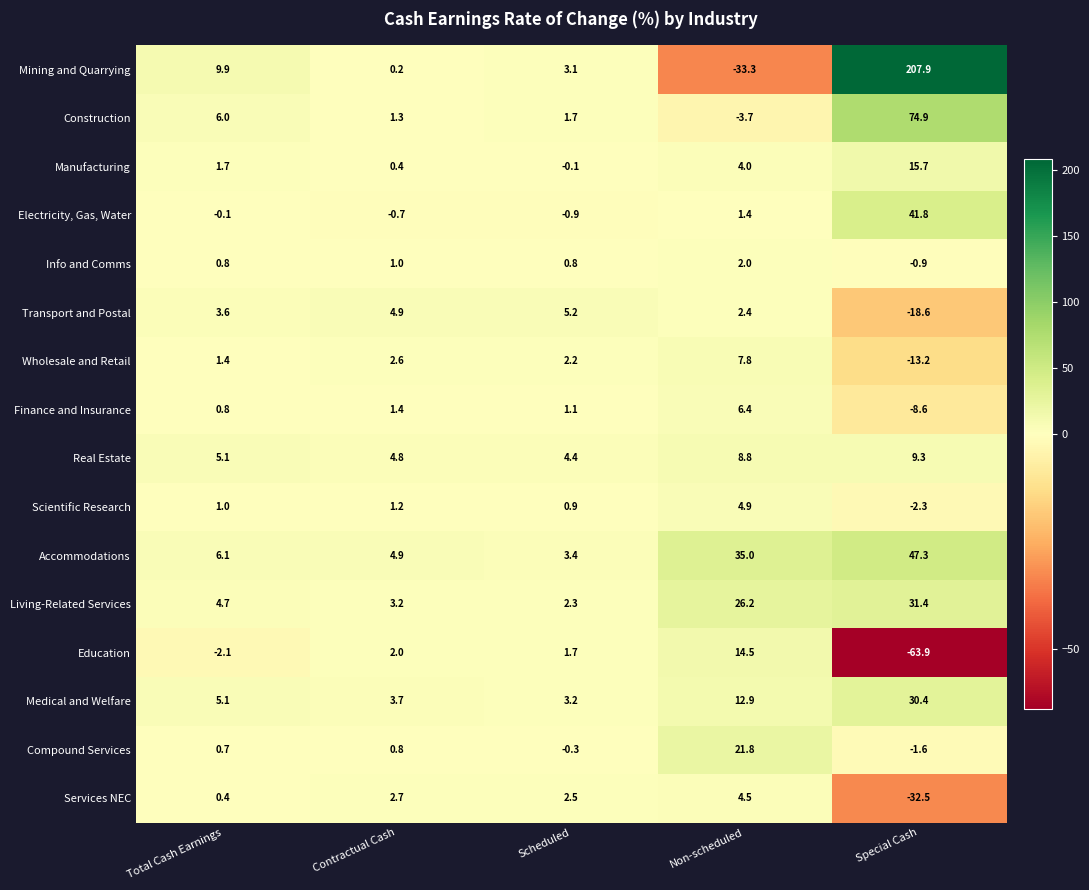

Rank the series by their maximum value, from highest to lowest.

Mining and Quarrying, Construction, Accommodations, Electricity, Gas, Water, Living-Related Services, Medical and Welfare, Compound Services, Manufacturing, Education, Real Estate, Wholesale and Retail, Finance and Insurance, Transport and Postal, Scientific Research, Services NEC, Info and Comms